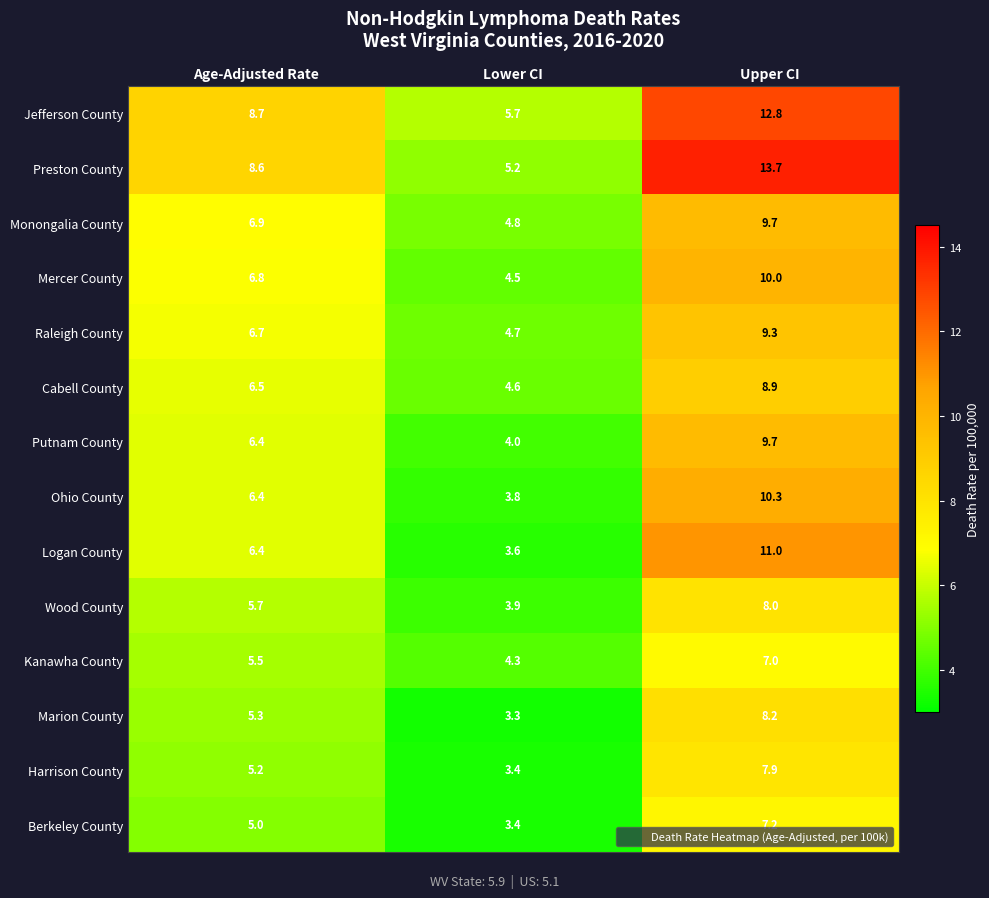

Count the number of data series in this chart.

14